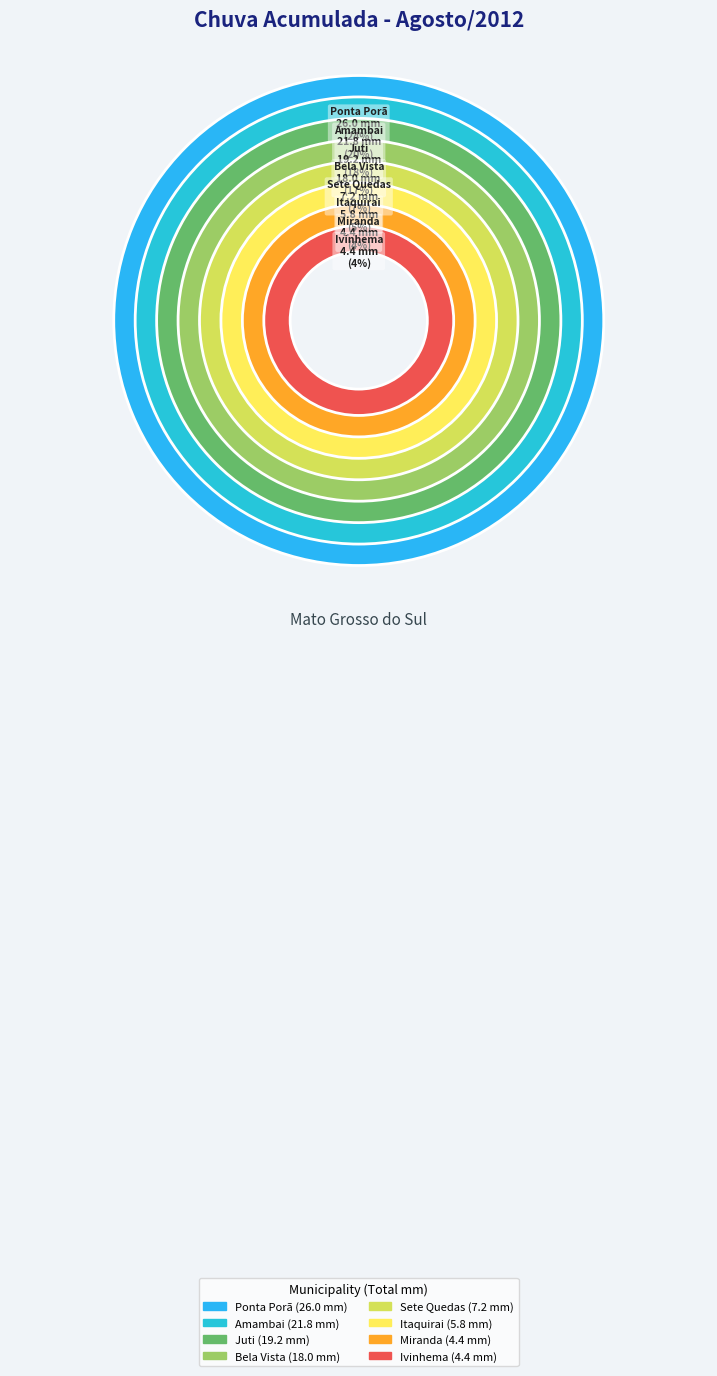

True or false: Bela Vista accounts for 5% of the total.

False